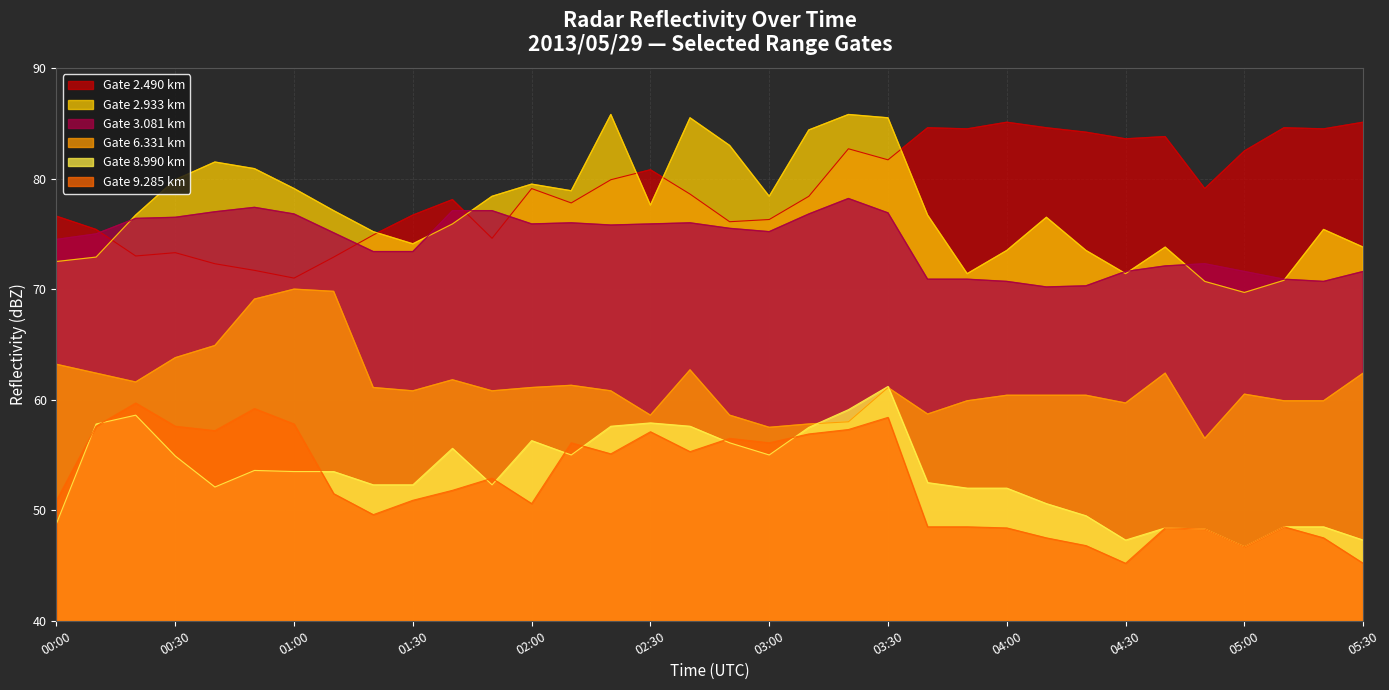

Between 03:40 and 01:00, which is larger?

03:40